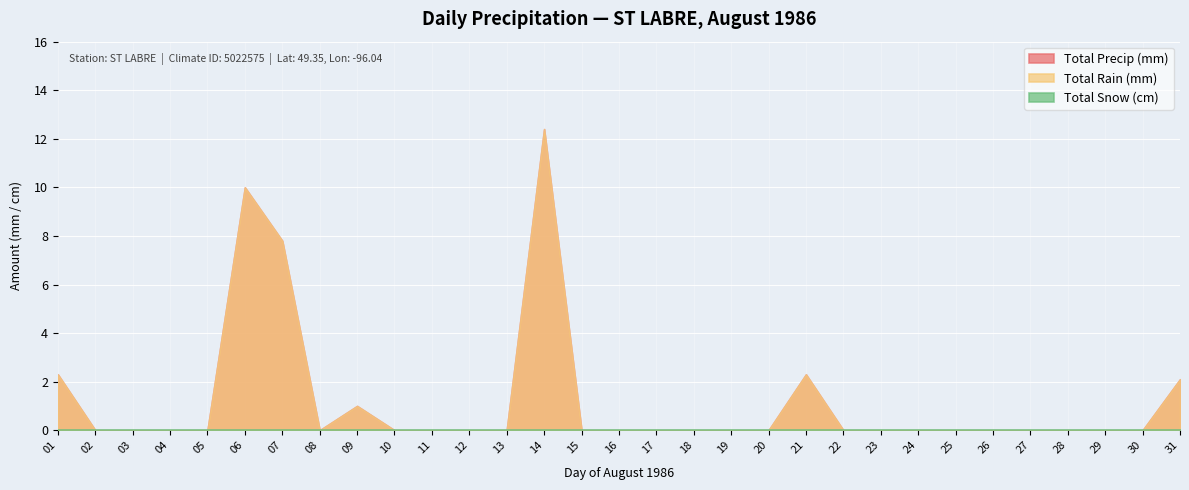

List the series in order of their peak value, lowest first.

Total Snow (cm), Total Rain (mm), Total Precip (mm)